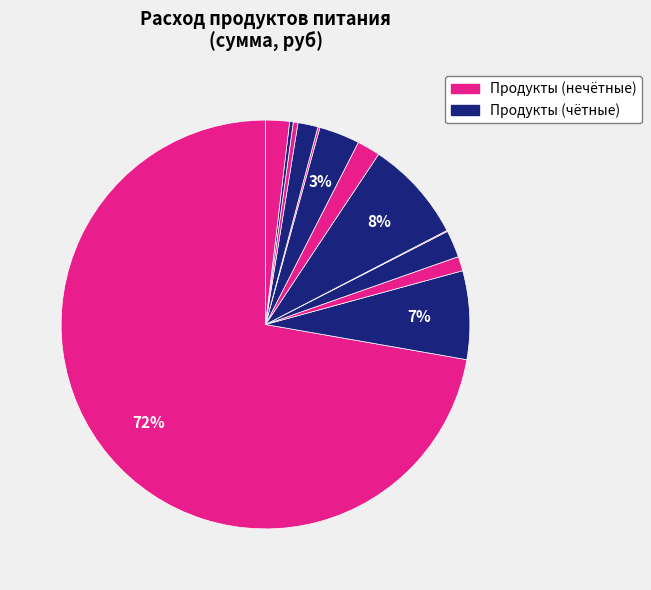

How many slices are in this pie chart?

13